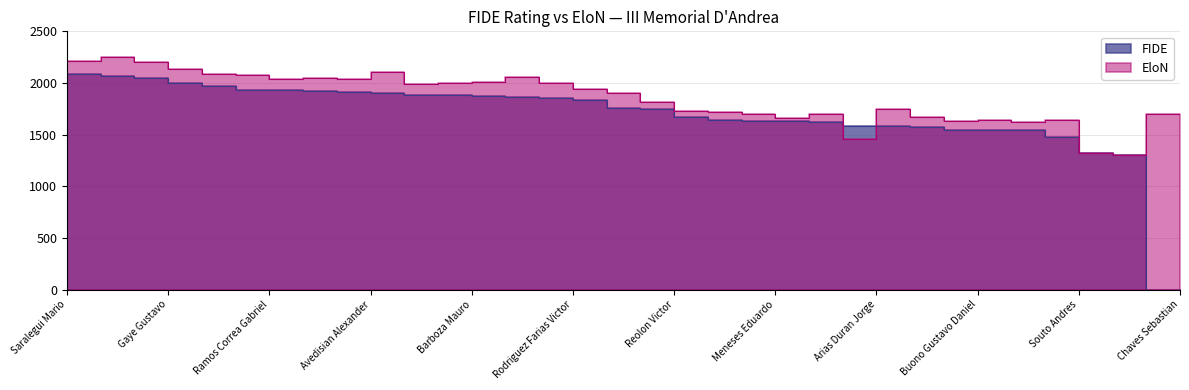

Rank the categories by FIDE value from highest to lowest.

Saralegui Mario, Garcia Silveira Luis, Ibanez Marcelo, Gaye Gustavo, Lanzilotta Marcelo, Gomez Troccoli Martin, Ramos Correa Gabriel, Pena Canapa Alfredo, Martinez Fernandez Fernando, Avedisian Alexander, De Los Reyes Mauro, Belistri Ubaldo, Barboza Mauro, Diano Gabriel, Zaruski Julio, Rodriguez Farias Victor, Campora Edgardo, Larrea Daniela, Reolon Victor, Fernandez Cuneo Carlos, Rocca Jose, Meneses Eduardo, Guidali Leonardo, Moreno Jose Enrique, Arias Duran Jorge, Valls Luis E, Benitez Julio, Buono Gustavo Daniel, Araujo Daniel, Buscio Jorge, Souto Andres, Roman Enrique, Ramirez Ricardo, Chaves Sebastian